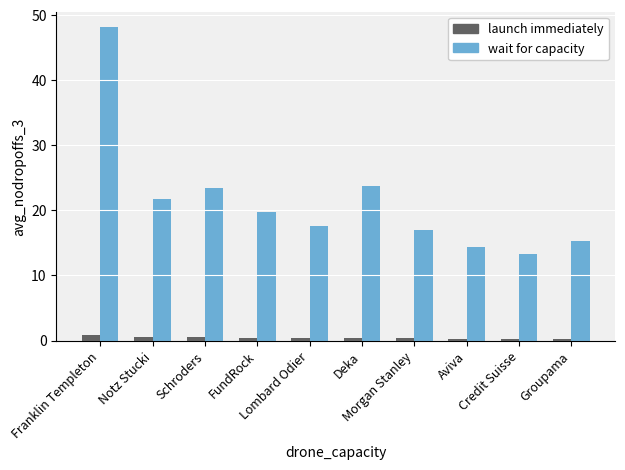

What is the maximum value shown in the chart?

48.1